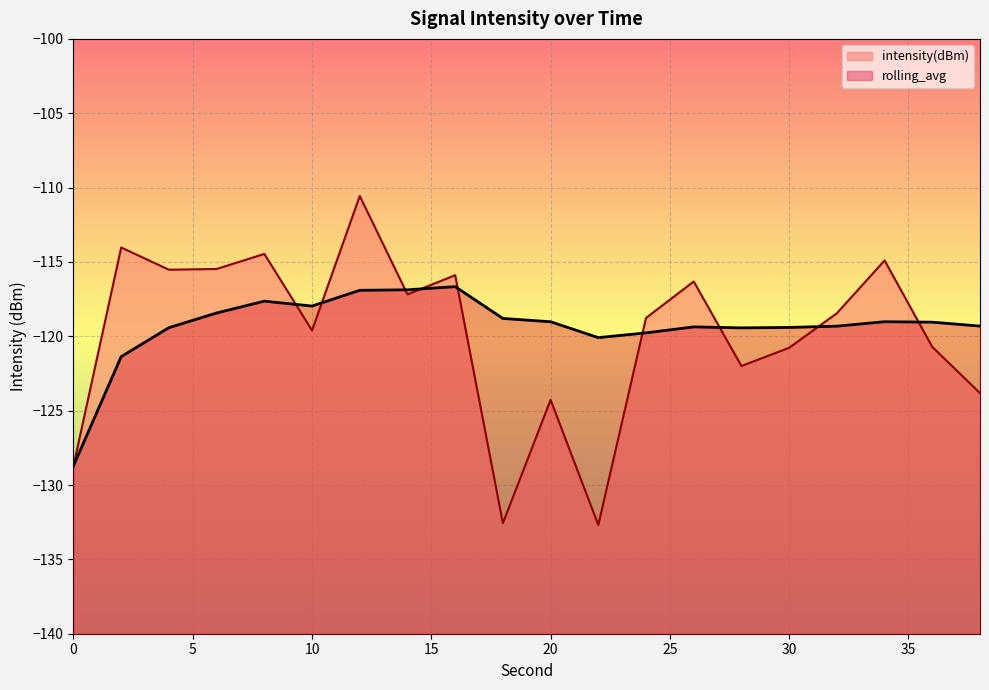

What value does the rolling_avg series have at 2?

-121.4